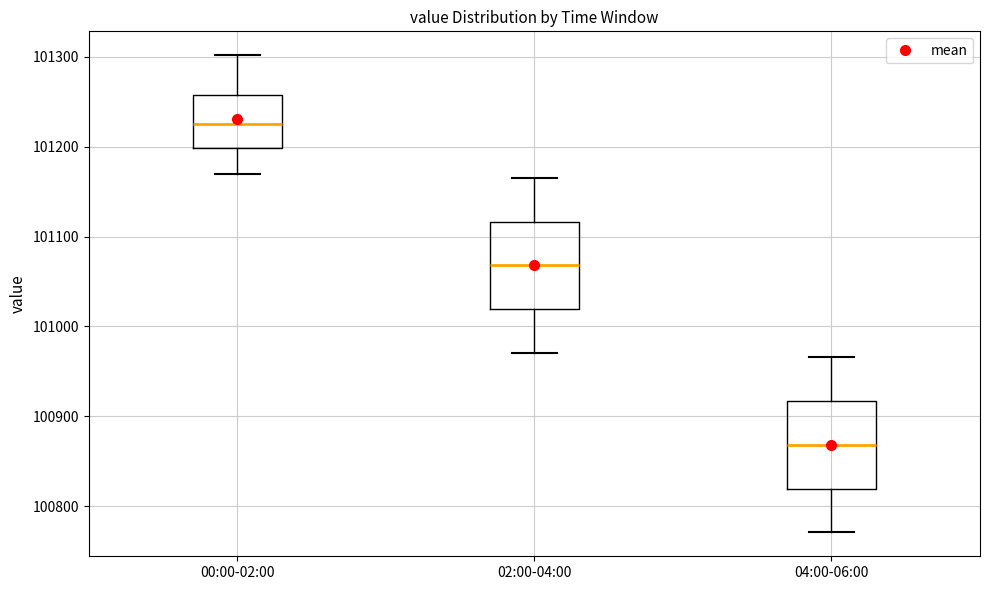

Which box's median line is the lowest?

04:00-06:00